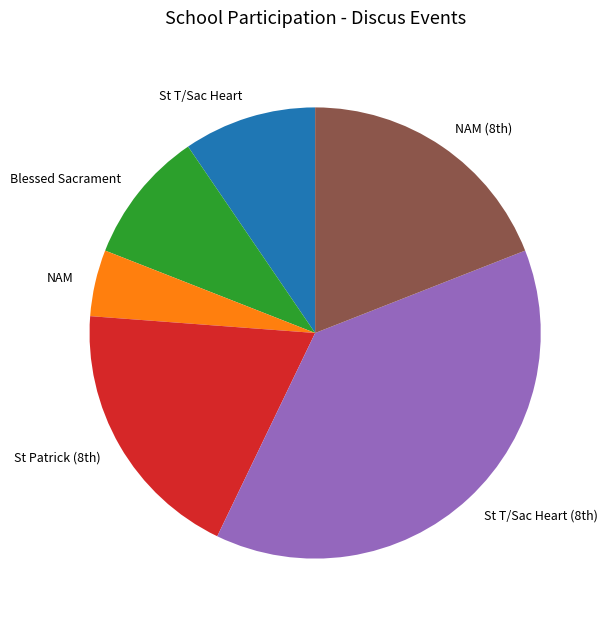

Does NAM represent more than half of the total?

No